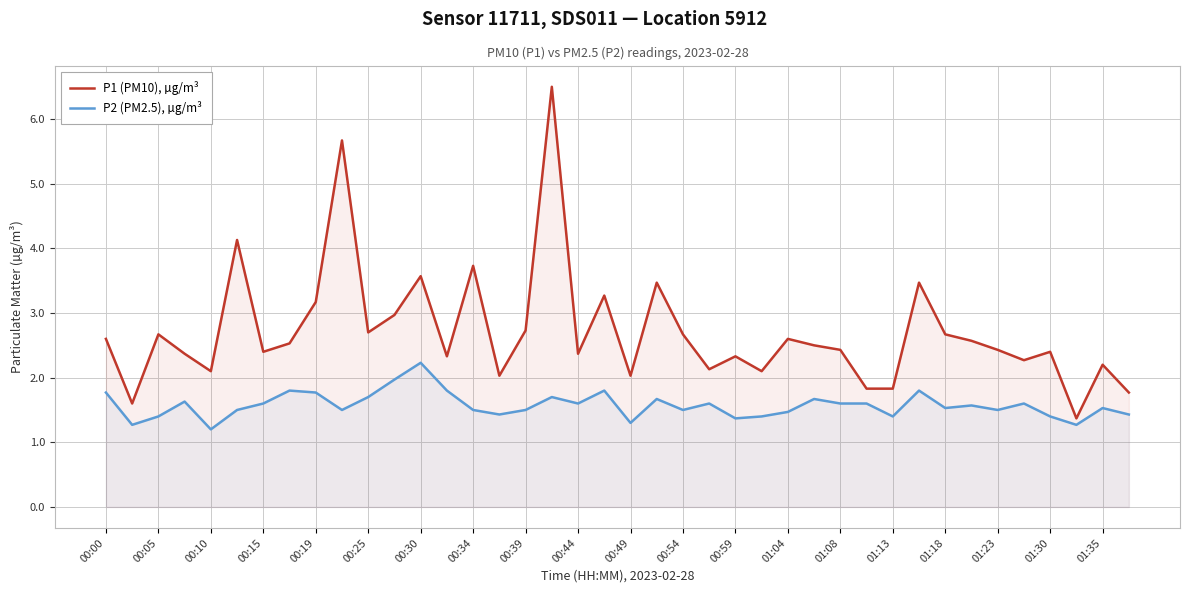

Which series has the widest spread of values?

P1 (PM10), µg/m³